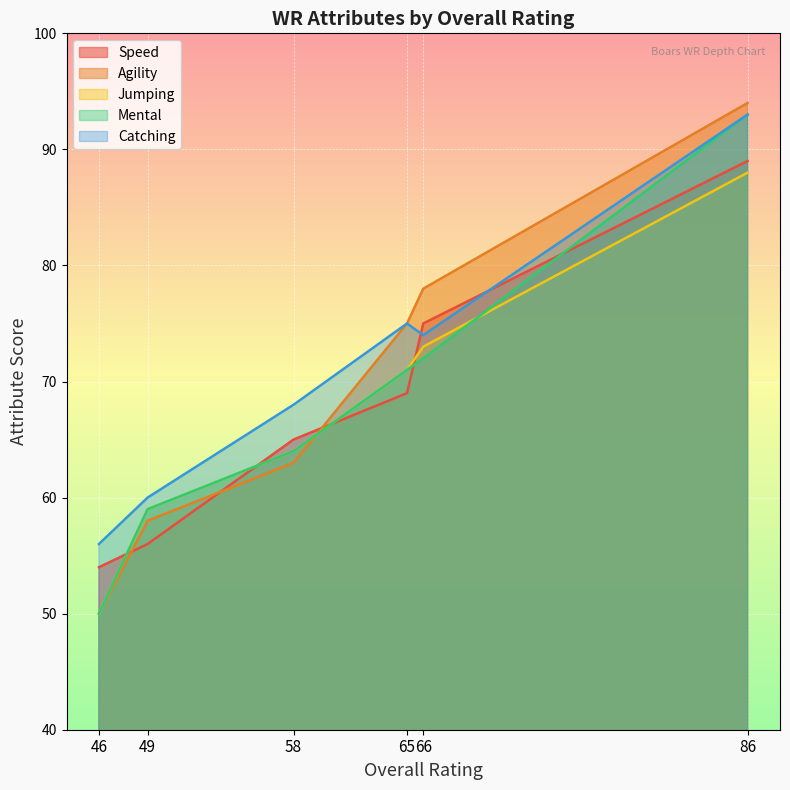

Rank the series by their maximum value, from lowest to highest.

jumping, speed, mental, catching, agility